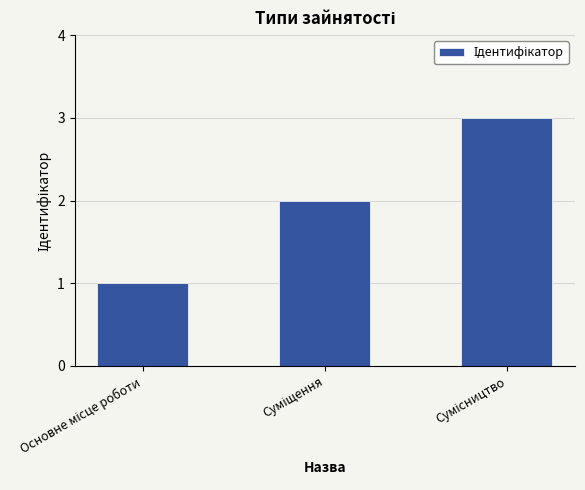

What is the sum of all values?

6